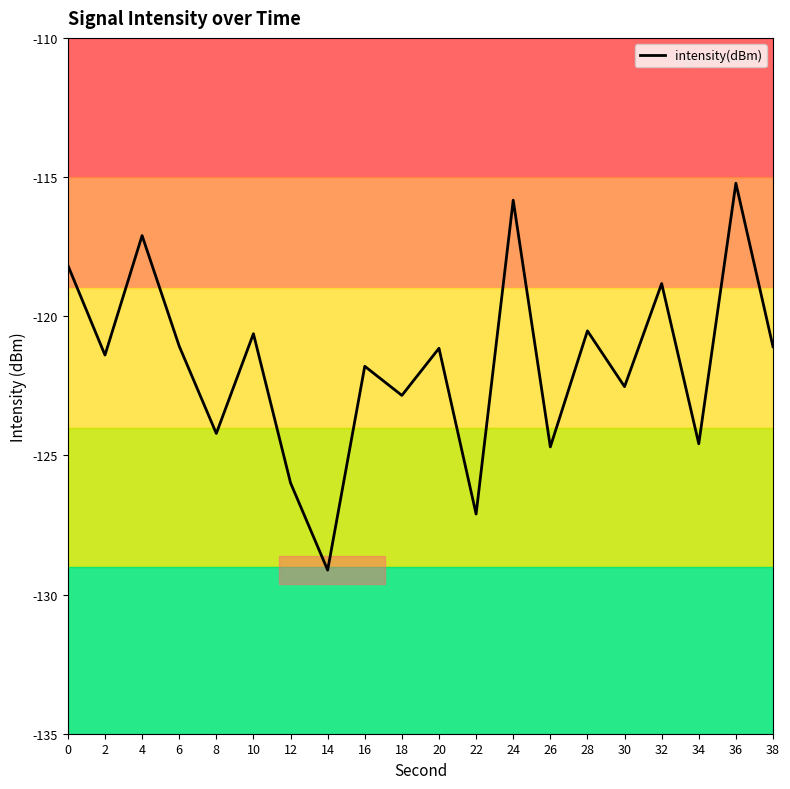

Between 32 and 8, which is larger?

32